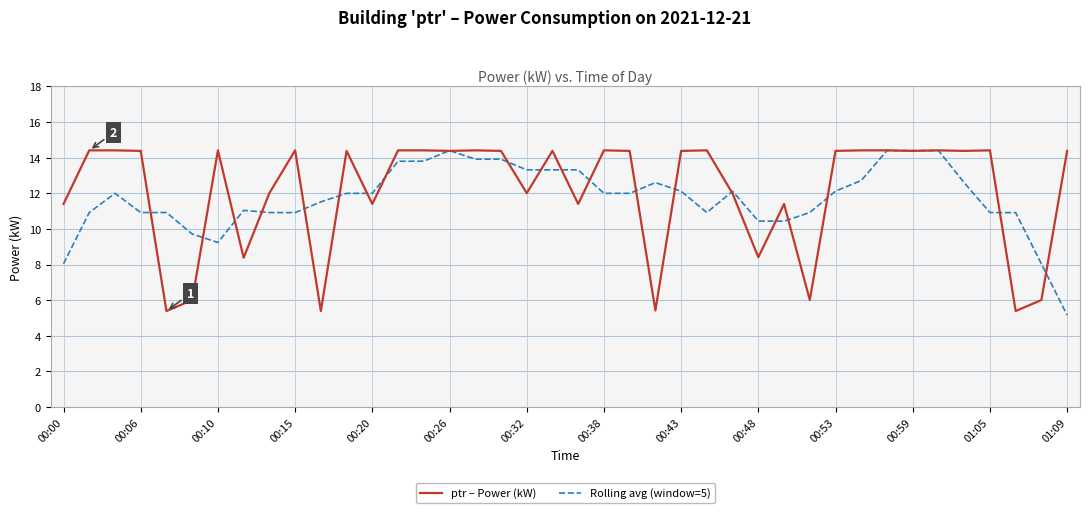

What is the minimum value shown in the chart?

5.2